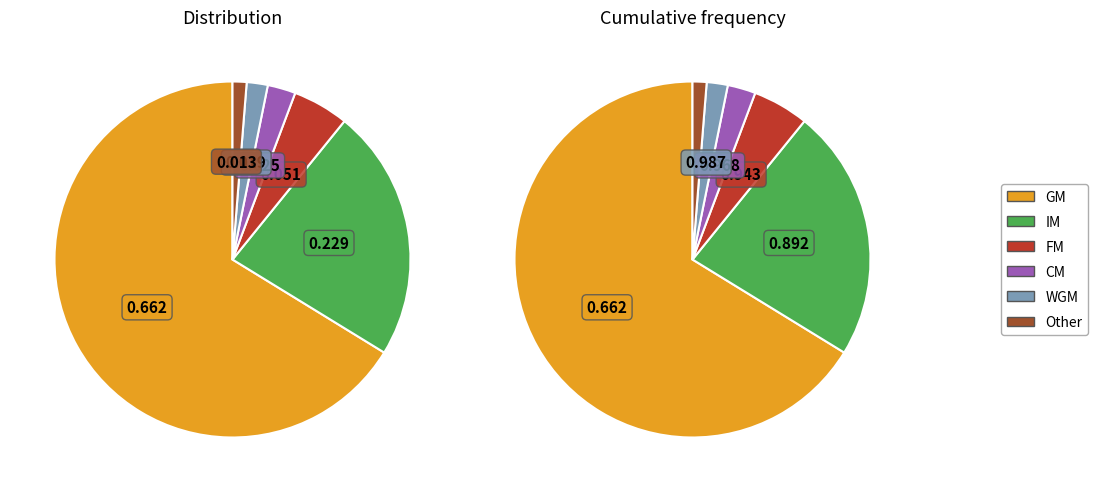

To the nearest percent, what portion does FM represent?

5%